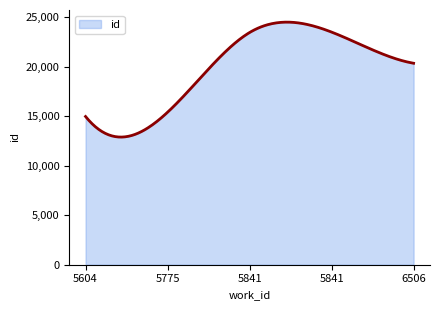

What is the greatest value displayed?

24510.8